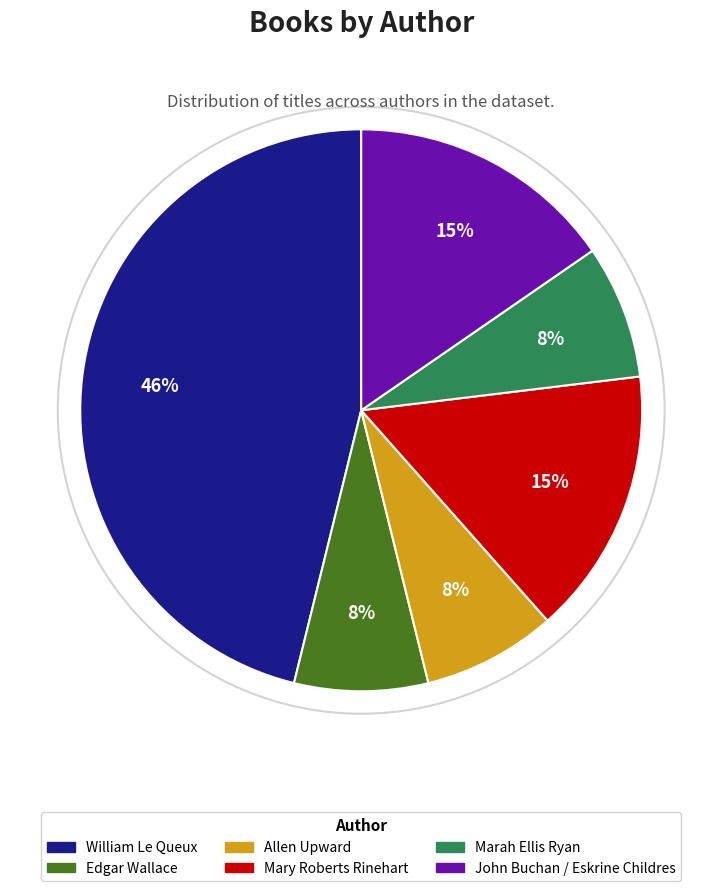

True or false: Marah Ellis Ryan accounts for 1% of the total.

False